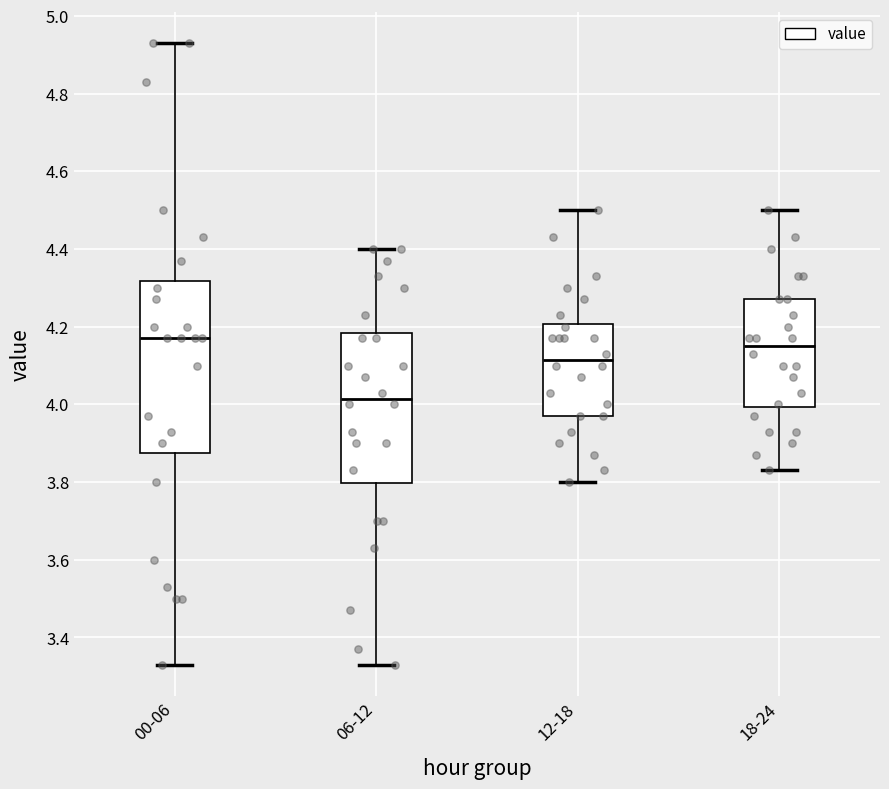

Reading left to right, read every box against the y-axis: the position of its median line, the range the box covers, and the ends of its whiskers. The values are not printed on the chart, so give them approximately, as read against the axis.

00-06: median 4.18, box 3.88 to 4.32, whiskers 3.34 to 4.94
06-12: median 4.02, box 3.80 to 4.18, whiskers 3.34 to 4.40
12-18: median 4.12, box 3.98 to 4.20, whiskers 3.80 to 4.50
18-24: median 4.16, box 4.00 to 4.28, whiskers 3.84 to 4.50